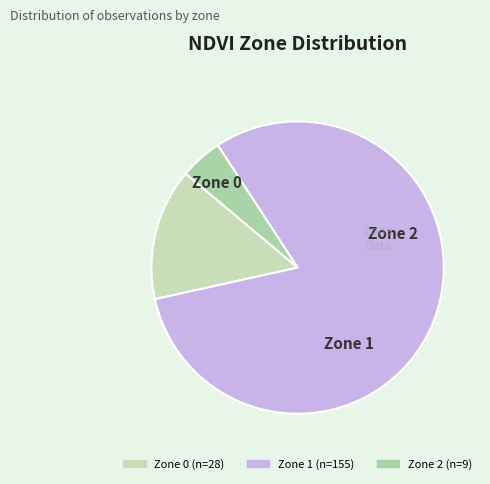

To the nearest percent, what is the difference between the largest and smallest slice percentages?

76%